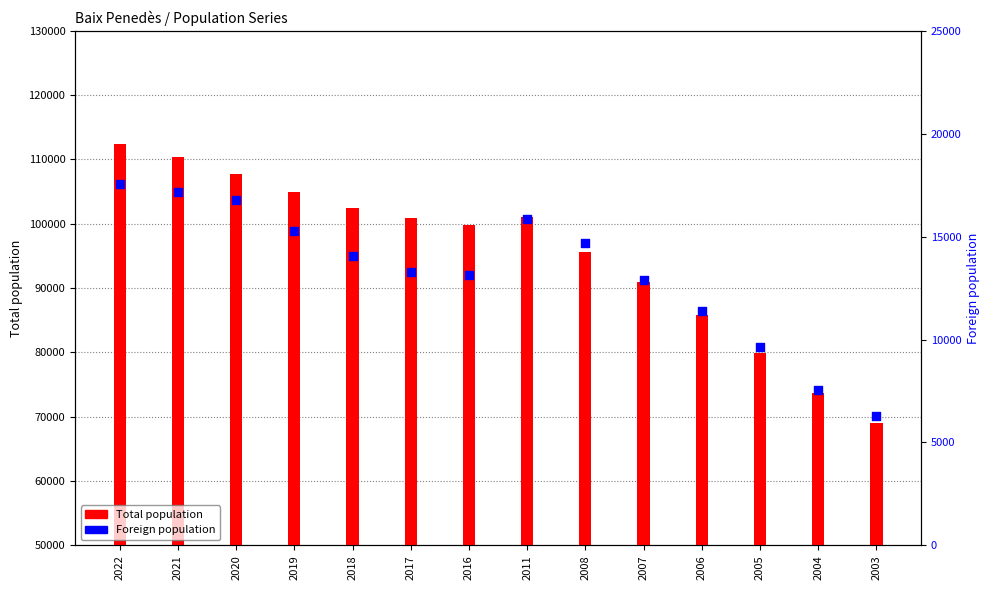

What are all the series names shown in the legend?

Total population, Foreign population